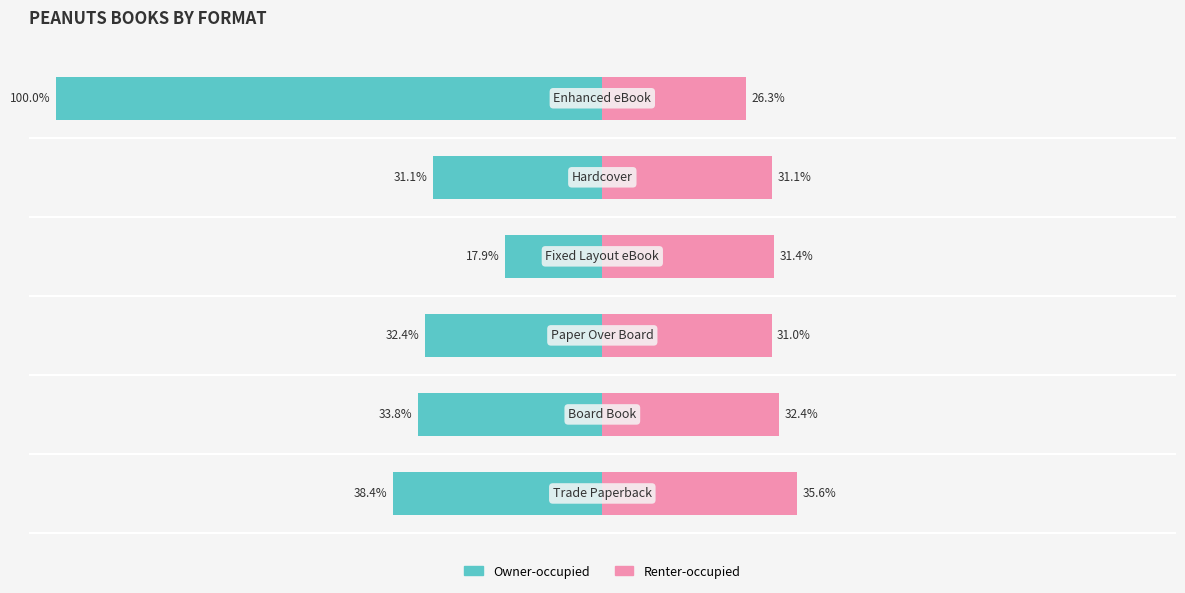

Reading left to right, extract all data points from this chart.

Owner-occupied: 0=-38.4	1=-33.8	2=-32.4	3=-17.9	4=-31.1	5=-100.0
Renter-occupied: 0=35.6	1=32.4	2=31.0	3=31.4	4=31.1	5=26.3